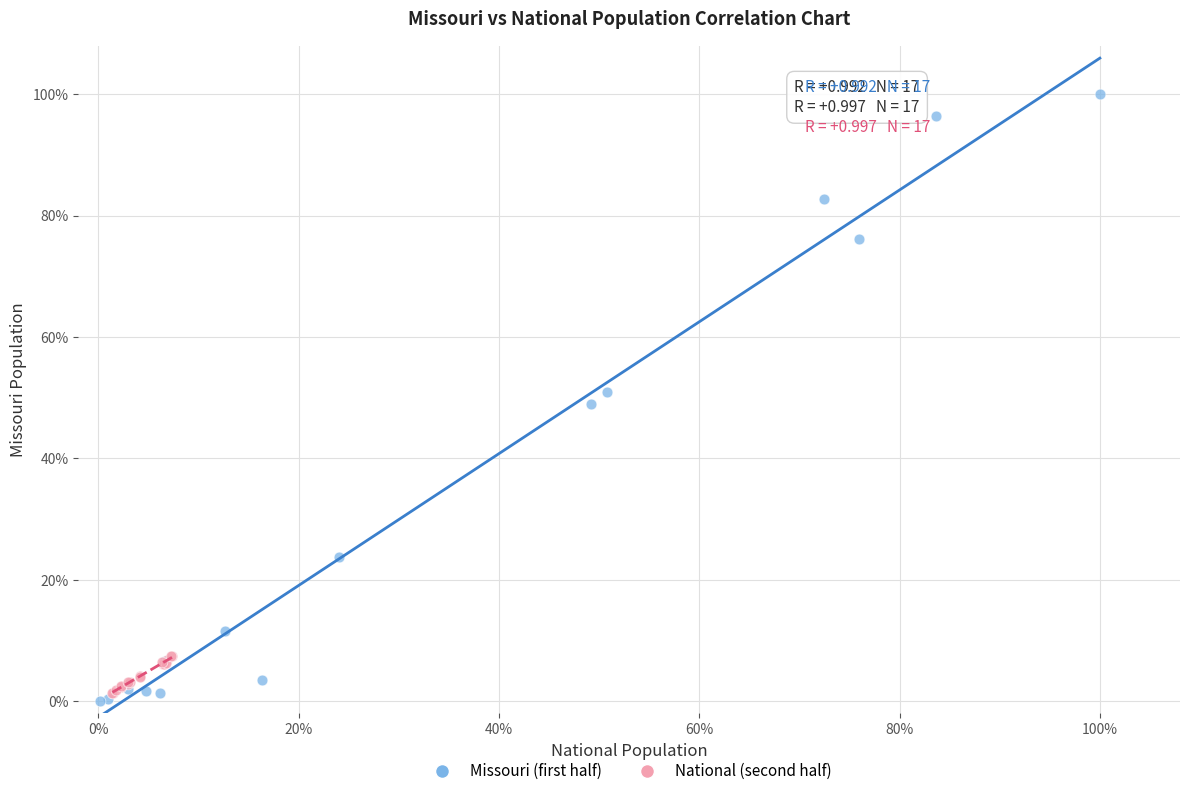

What are all the series names shown in the legend?

Missouri (first half), National (second half)